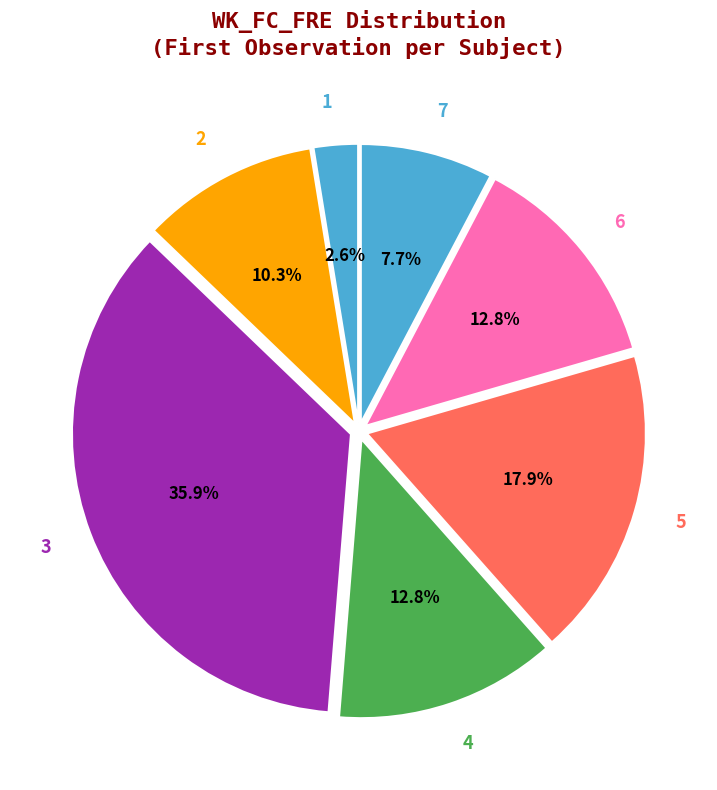

To the nearest percent, what is the difference between the 5 and 4 slice percentages?

5%